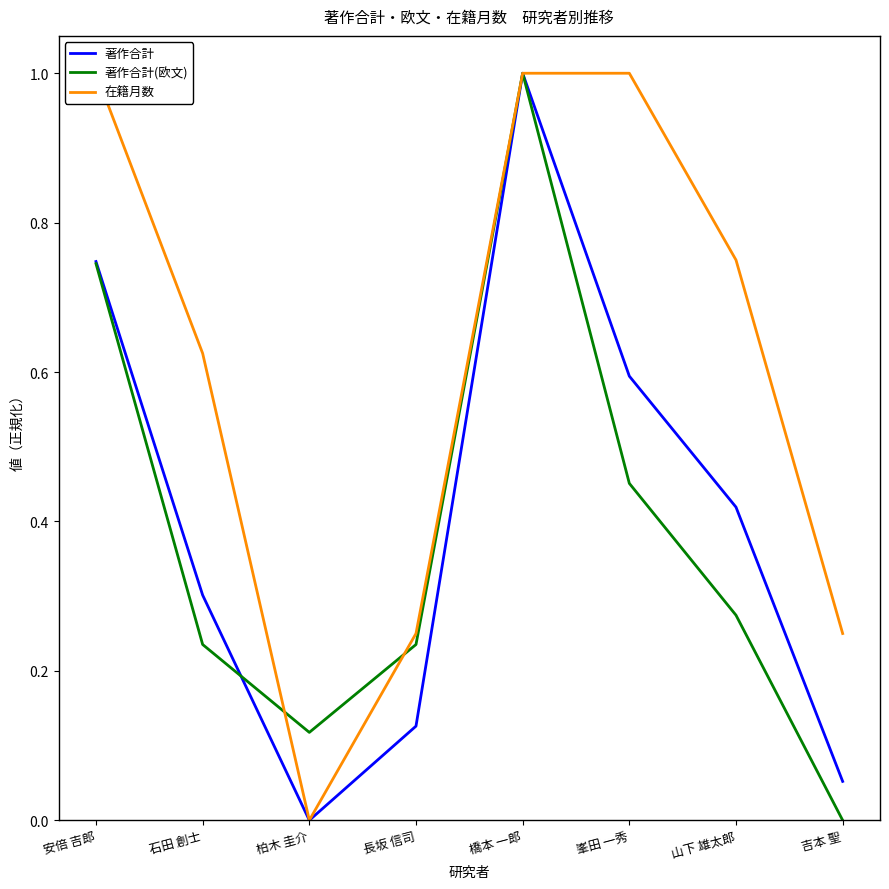

What is the value of the 在籍月数 point at the 8th from the left?

0.2